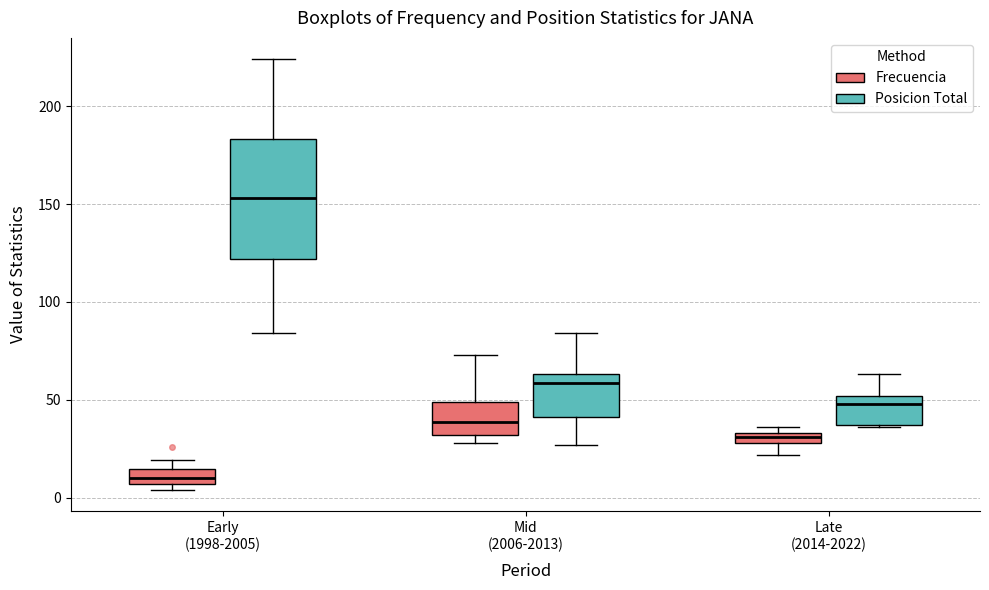

Which box's median line is the lowest?

Early (1998-2005) (Frecuencia)